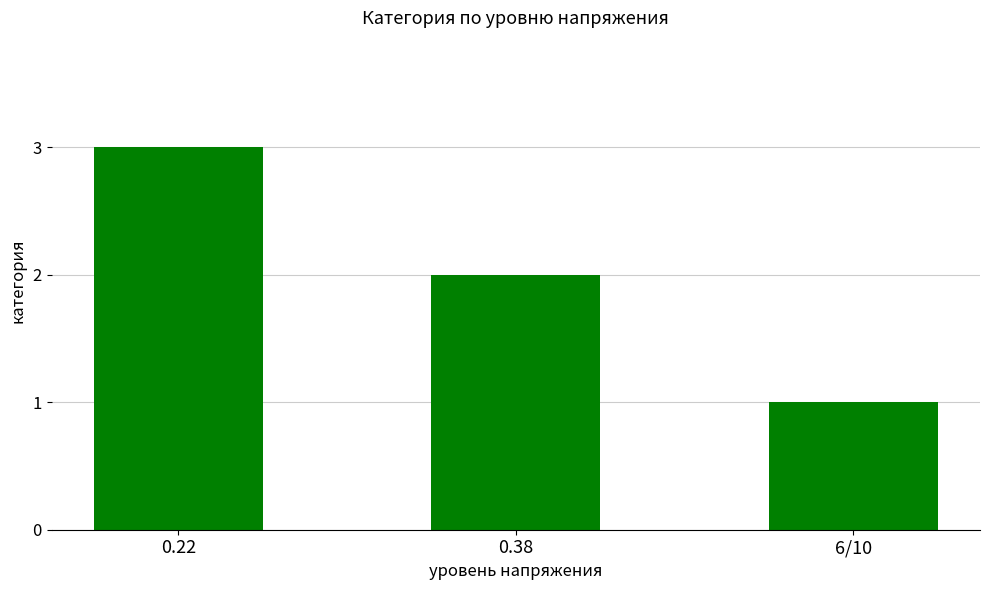

Which label corresponds to the smallest value in the chart?

6/10